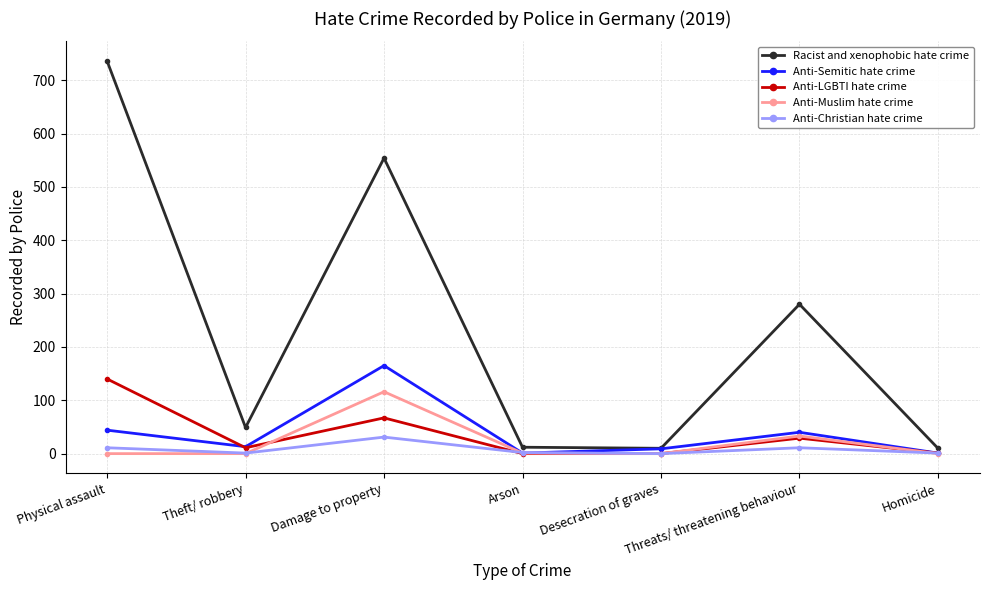

Does the chart have visible grid lines?

Yes